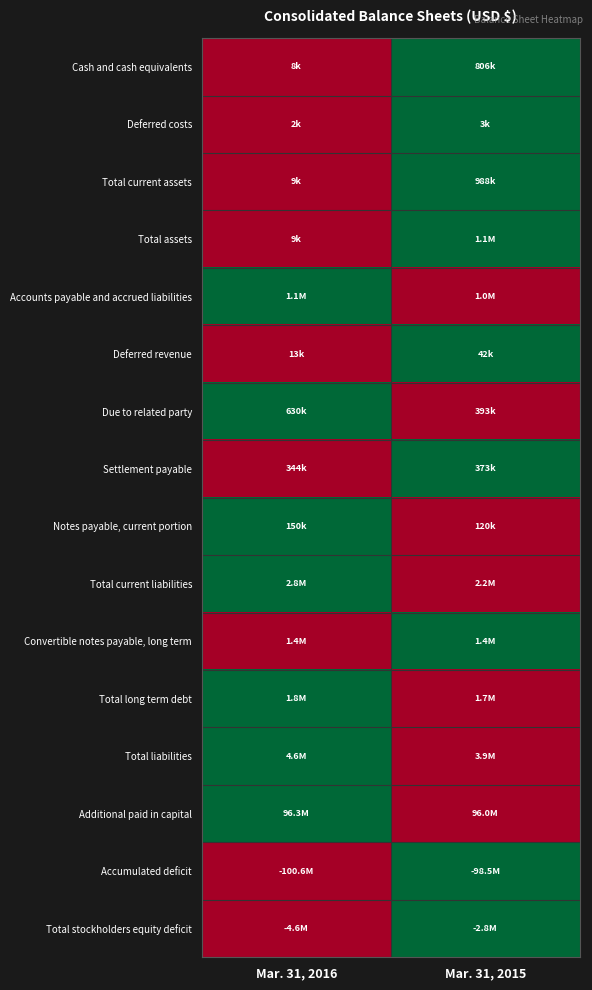

Which category has the lowest value across all series?

Mar. 31, 2016